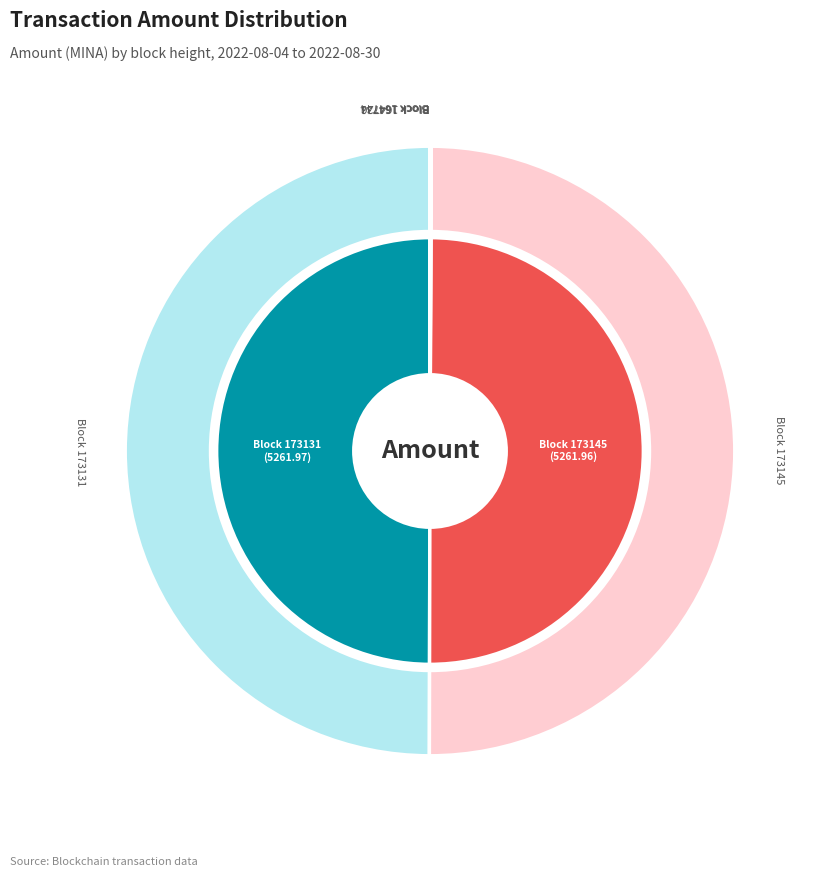

Is 173145 the majority of the pie?

No